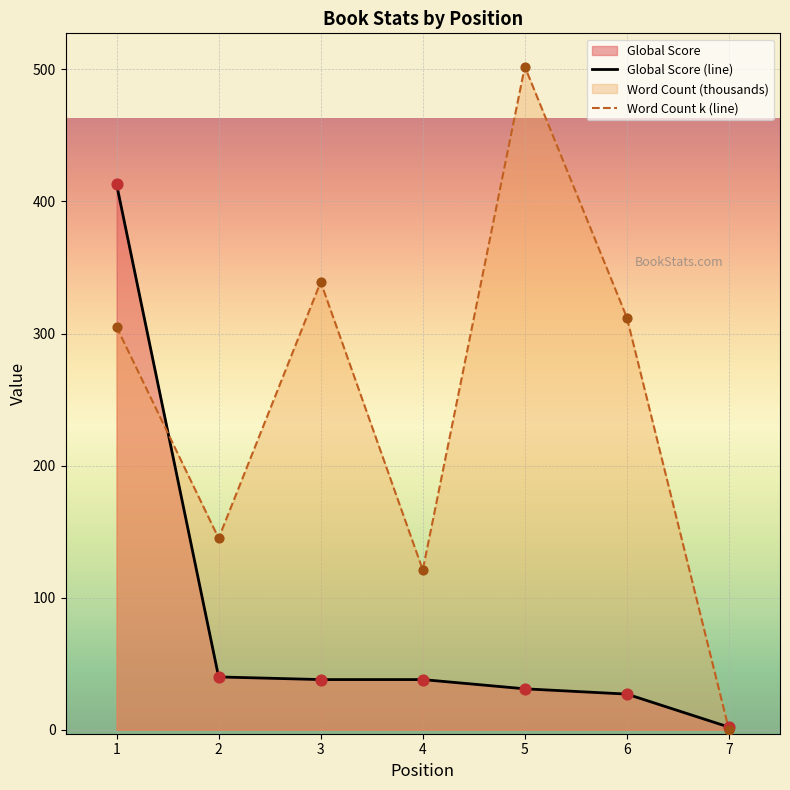

Which series has the widest spread of Y values?

Word Count